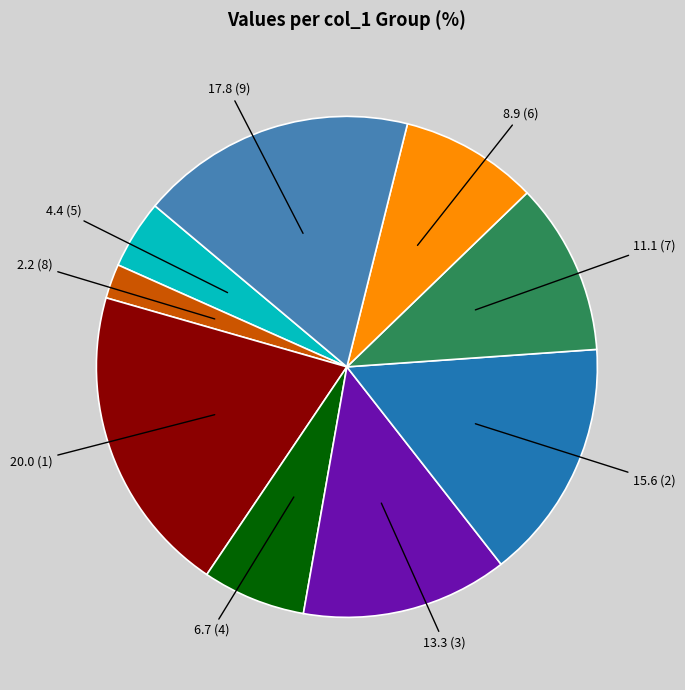

Is there any slice that represents more than half of the pie?

No